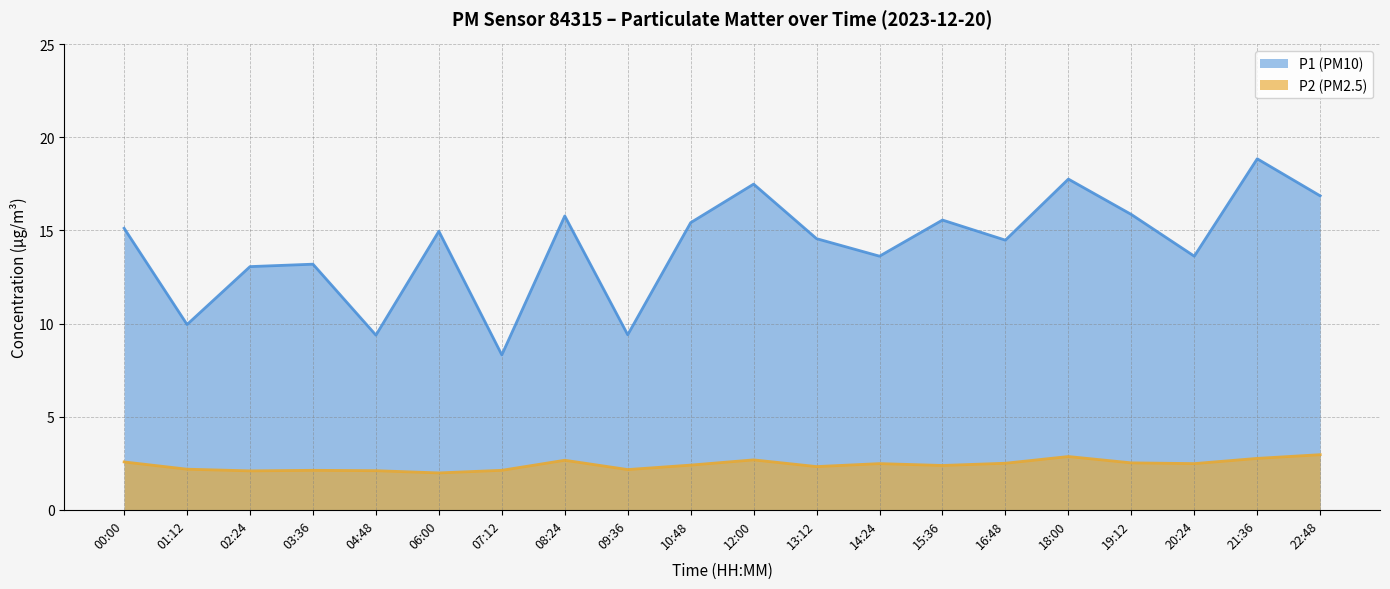

Is it true that P2 equals 4.3 at 18:00?

False